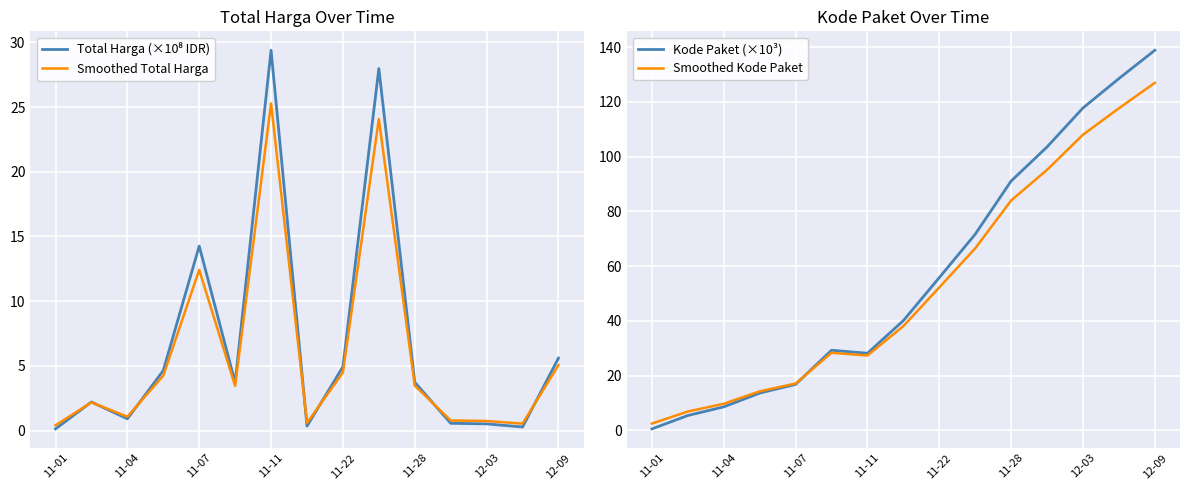

At which label does Kode Paket (×10³) reach its minimum?

11-01